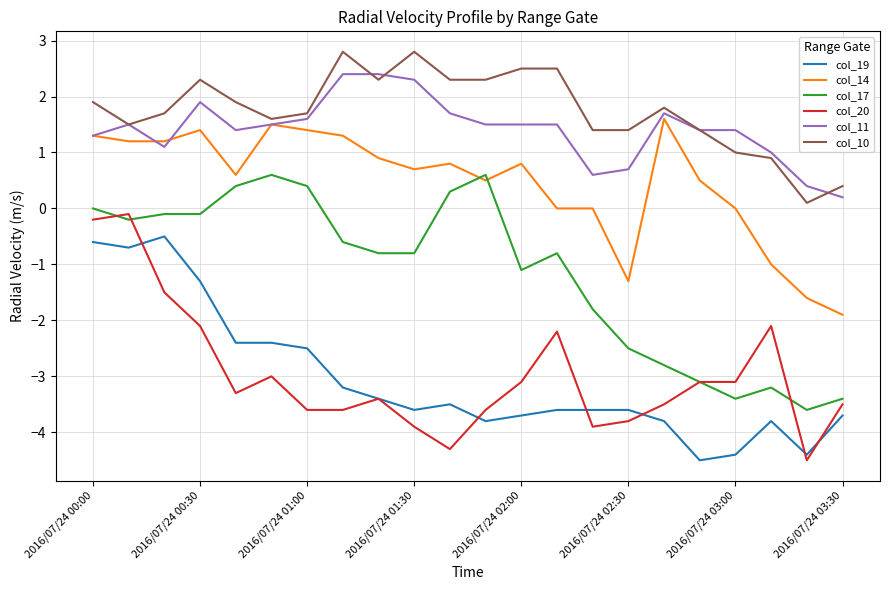

Which series has the largest range (max minus min)?

col_20